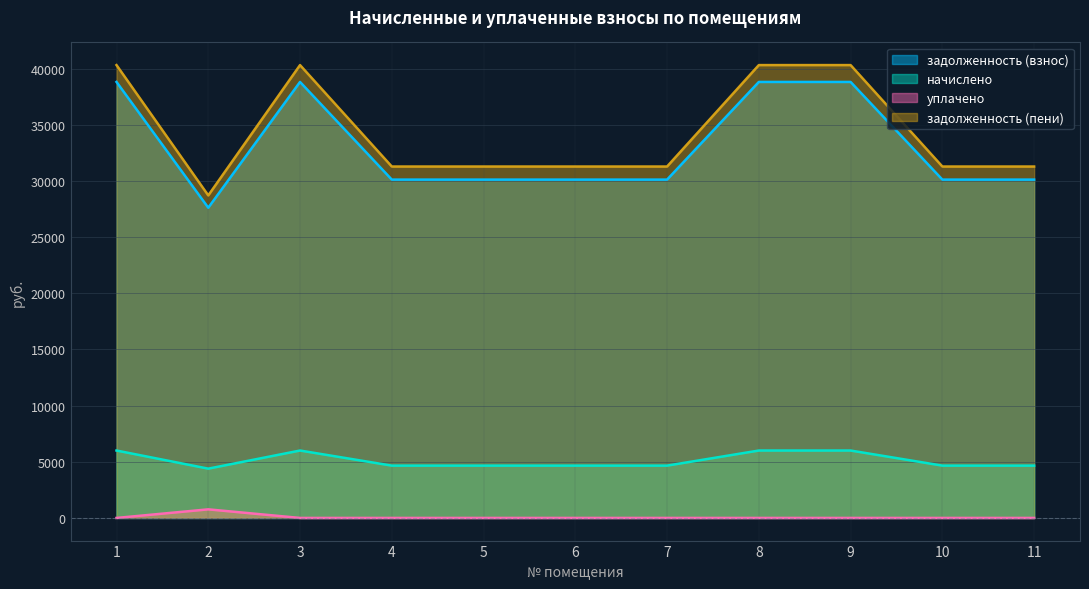

What is the difference between the highest and lowest values at 7?

31276.8